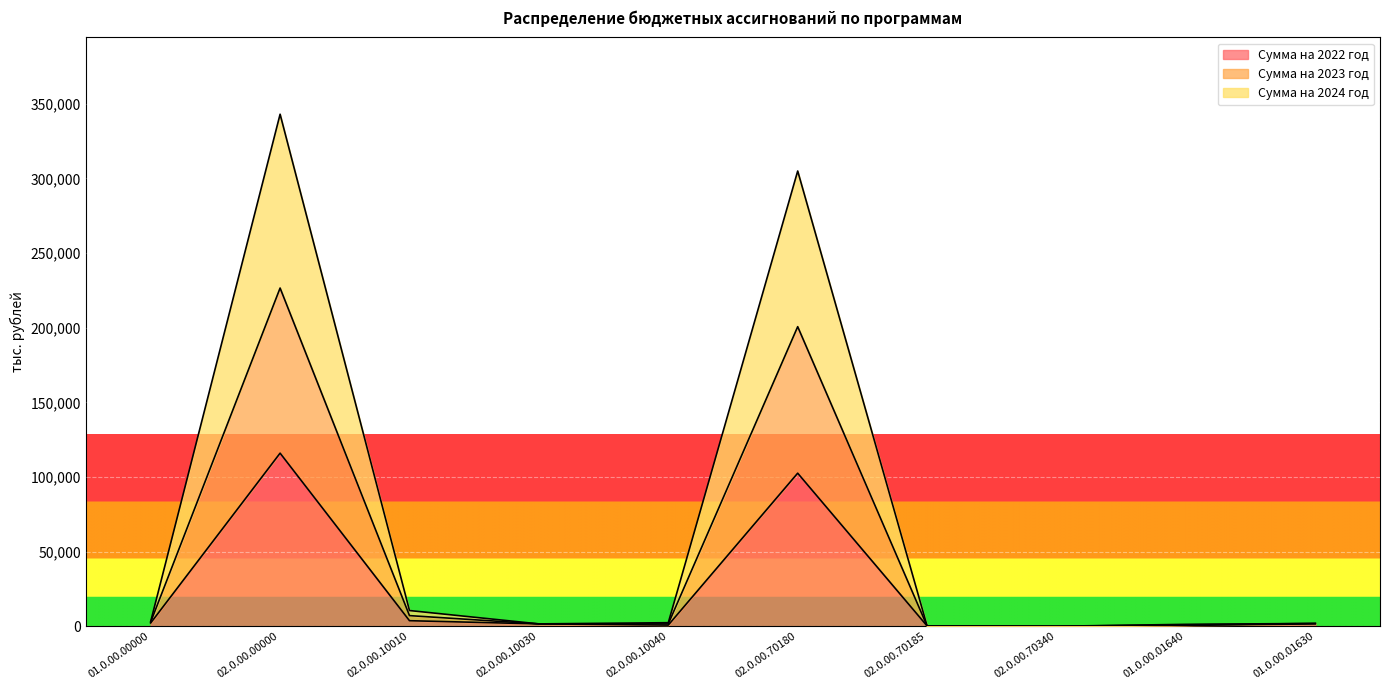

Which category has the highest value in the Сумма на 2022 год series?

02.0.00.00000